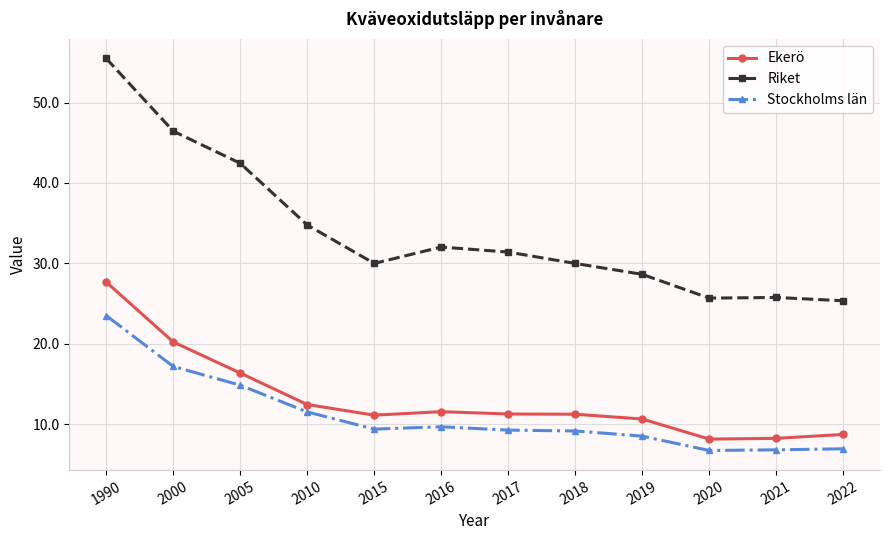

Which series has the largest total across all categories?

Riket